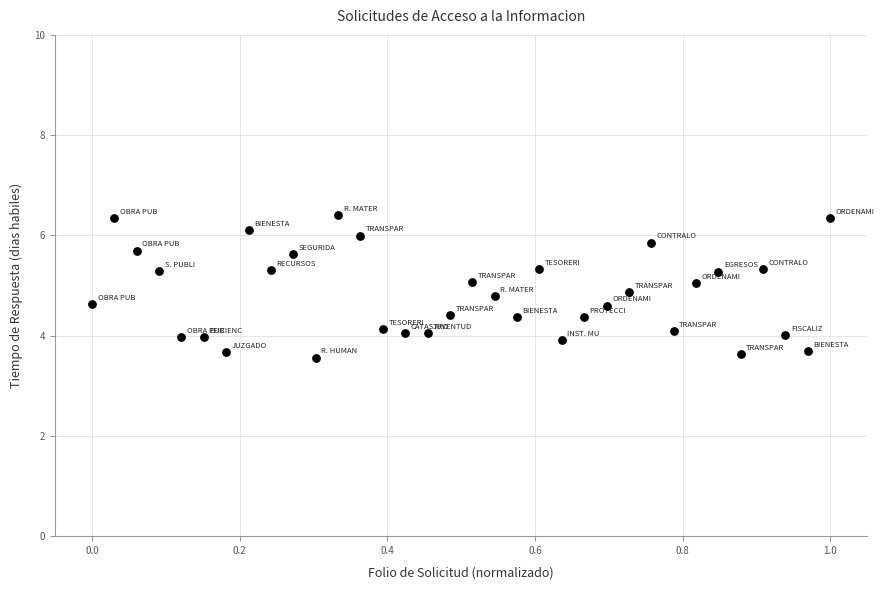

What is the range of Y values (max minus min)?

2.8